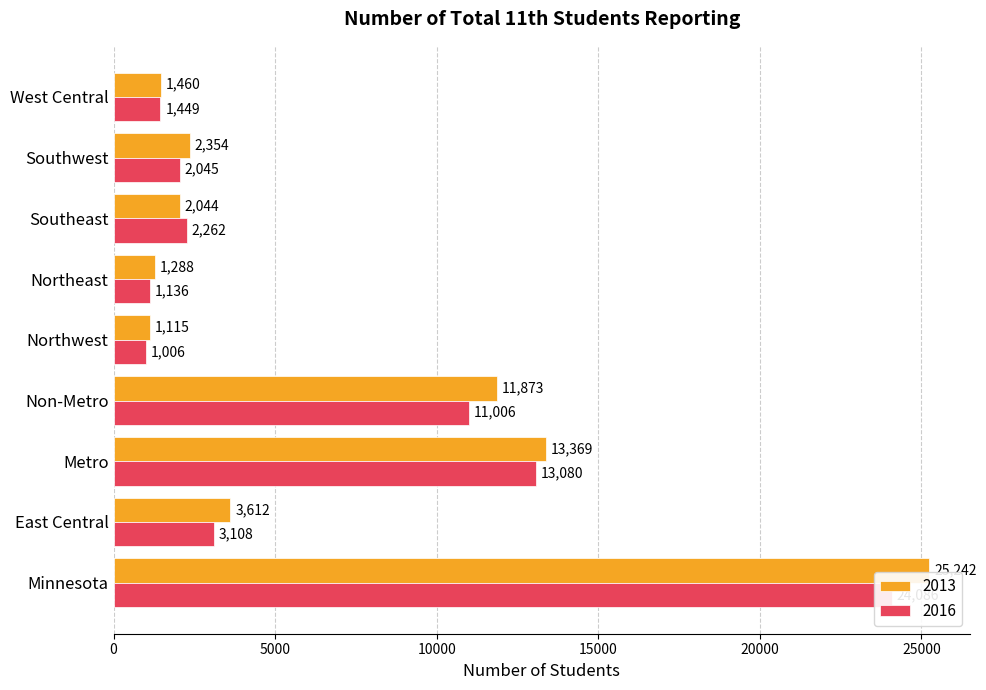

What is the label of the 2nd bar from the right?

Southwest